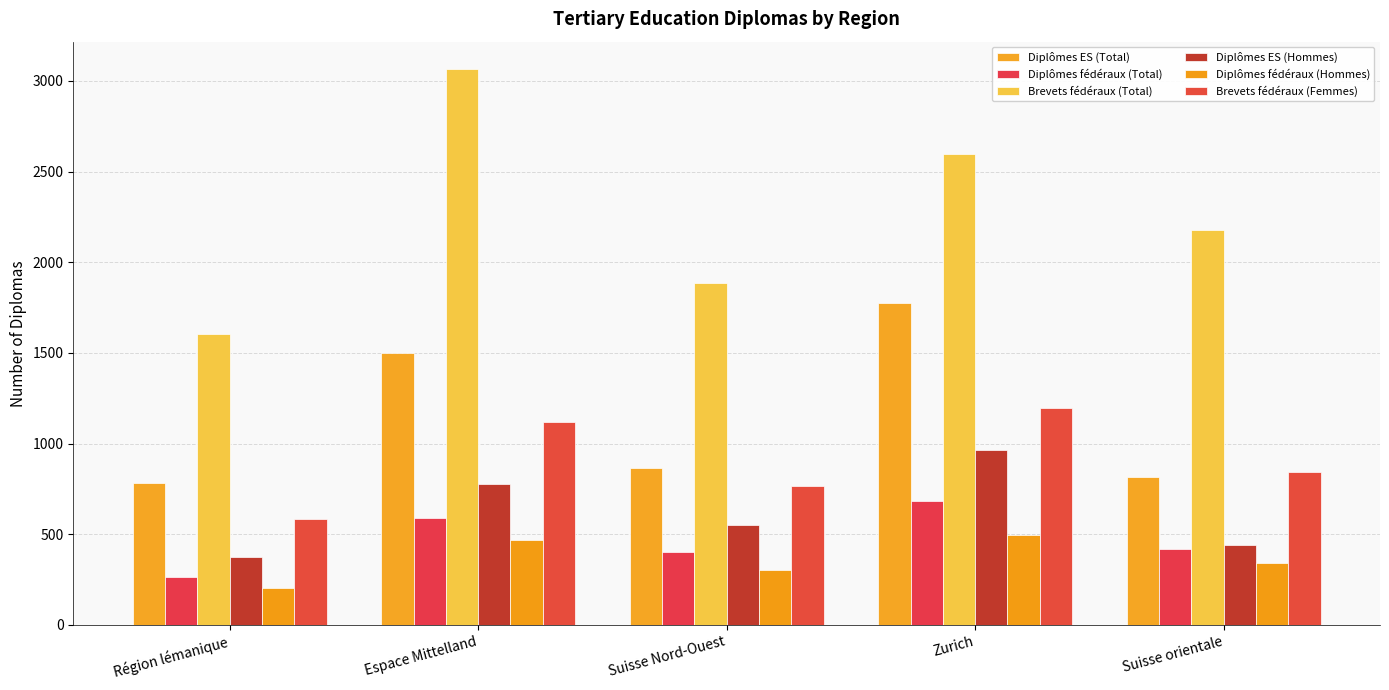

Is it true that Brevets fédéraux (Total) equals 2568 at Suisse Nord-Ouest?

False